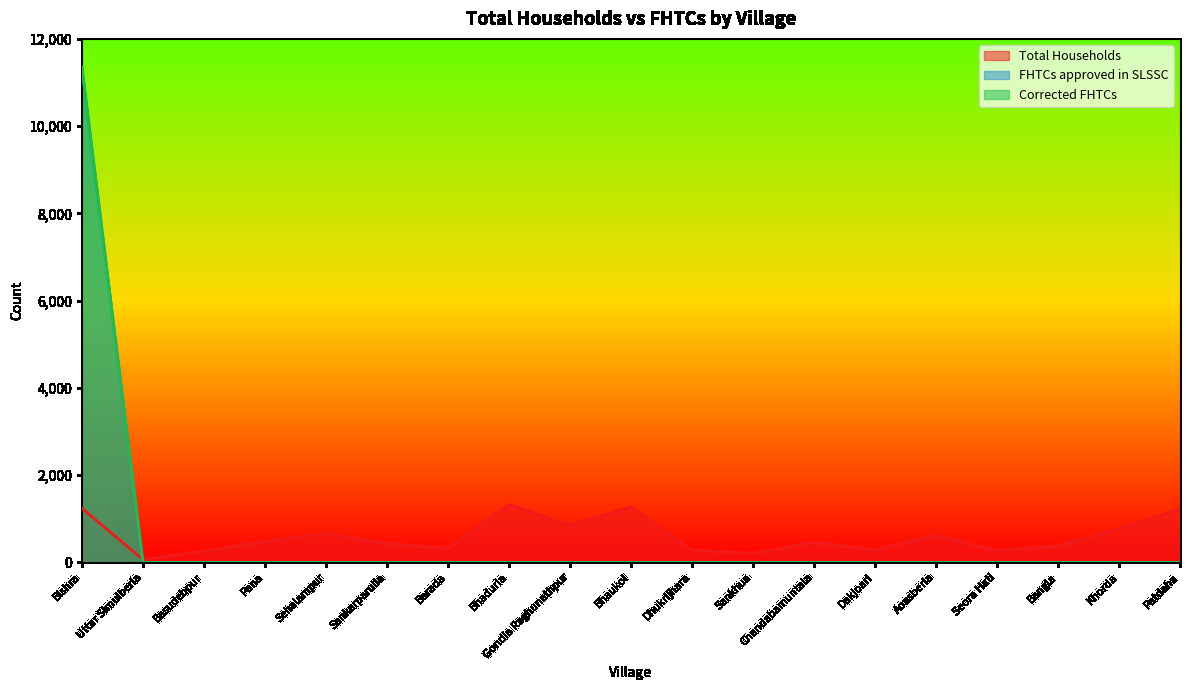

What is the greatest value displayed?

11350